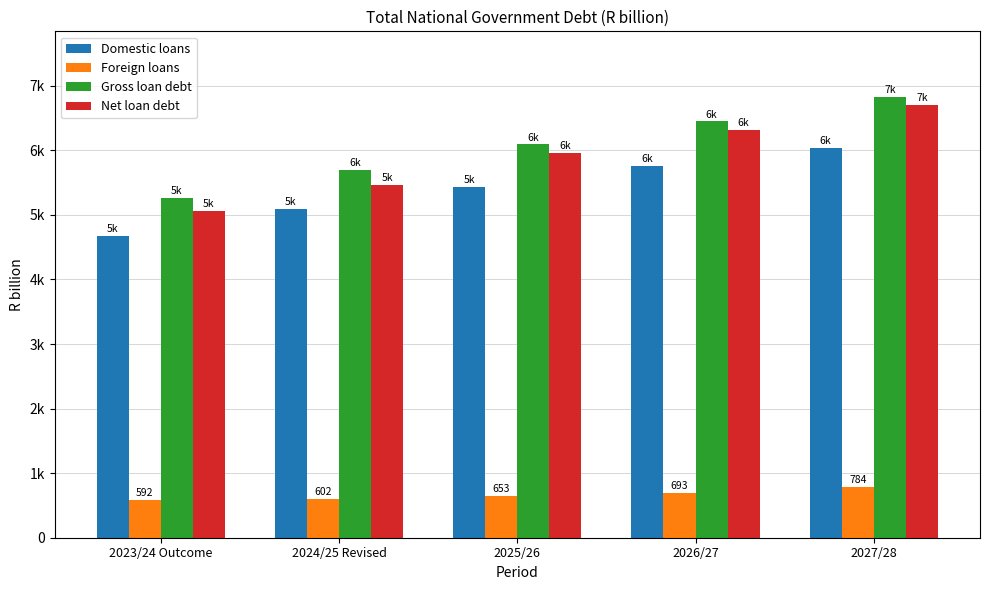

Is the value of Gross loan debt at 2025/26 greater than the value of Foreign loans at 2023/24 Outcome?

Yes